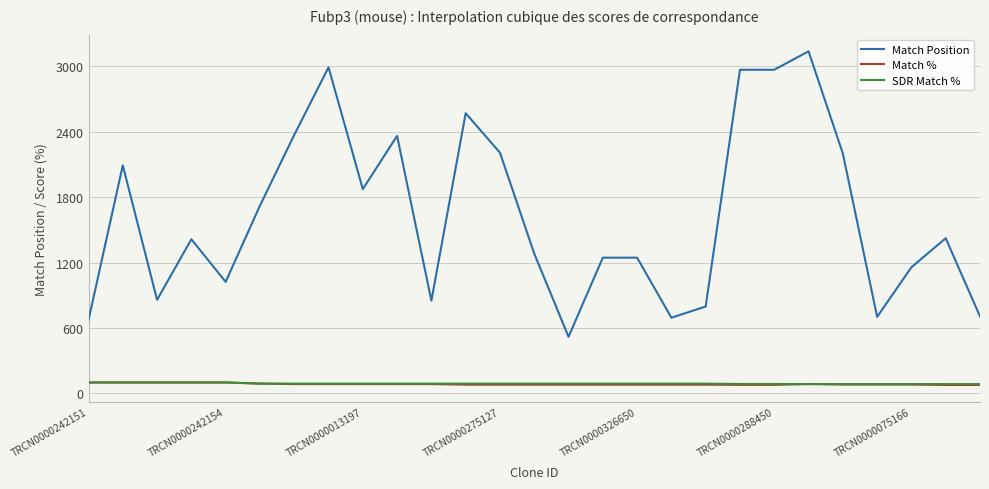

True or false: Match % and Match Position intersect in this chart.

False